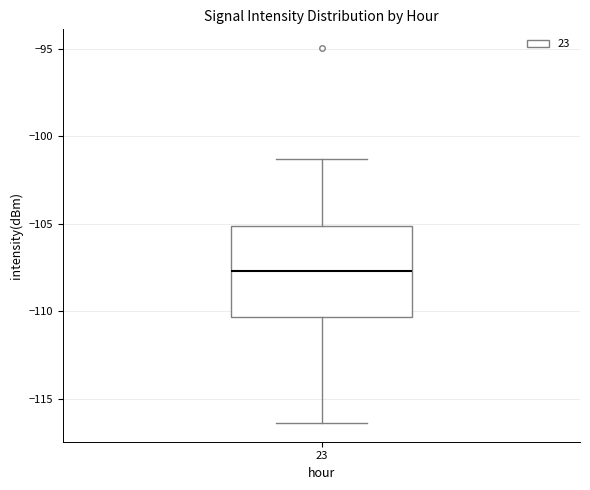

Where is the upper edge of the box at x = 23 on the y-axis? The values are not printed on the chart, so give them approximately, as read against the axis.

-105.0